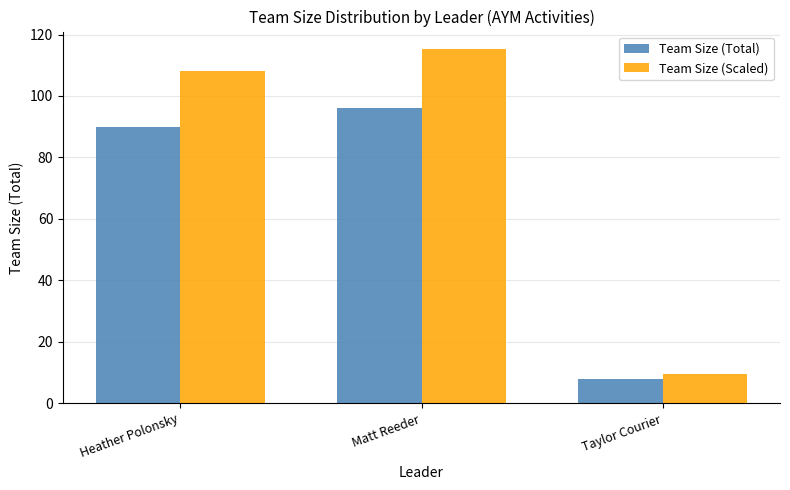

What is the difference between the Team Size (Total) values at Heather Polonsky and Matt Reeder?

6.0